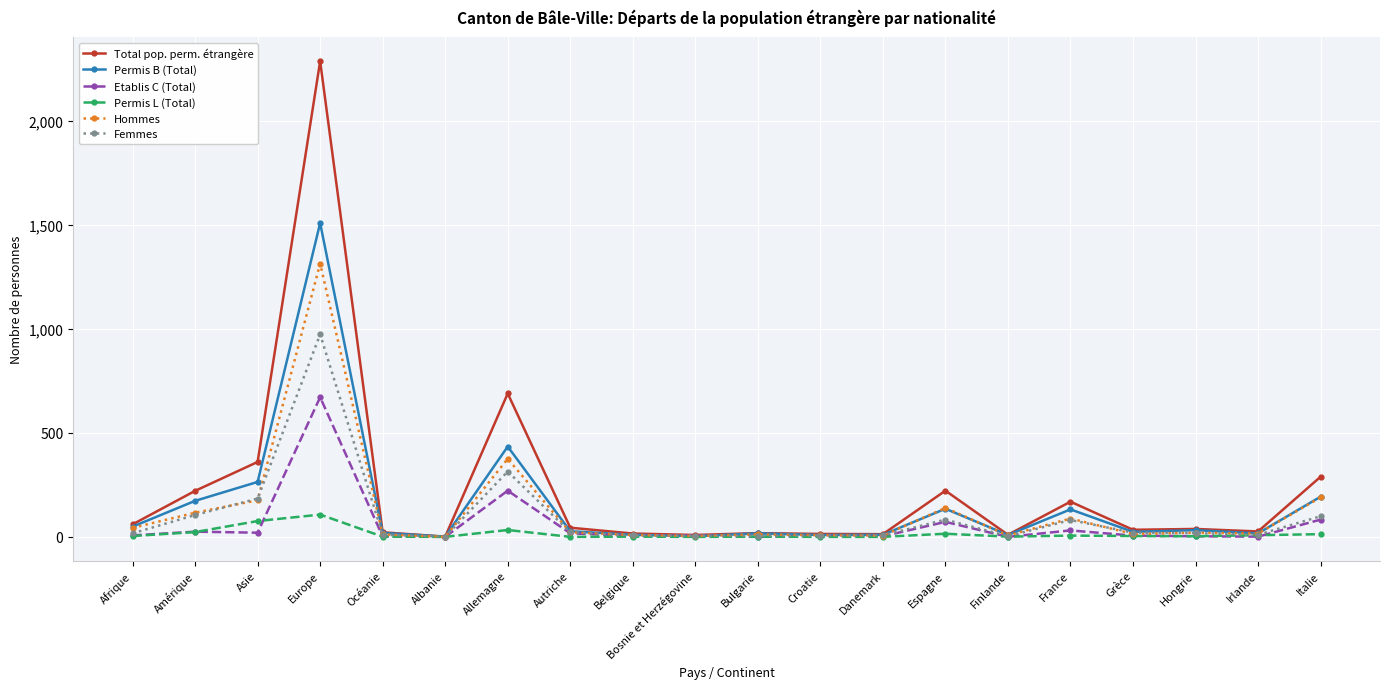

Is it true that Permis L (Total) equals 0 at Danemark?

True